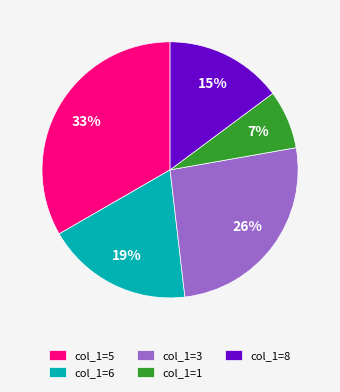

Count the number of slices in the pie.

5